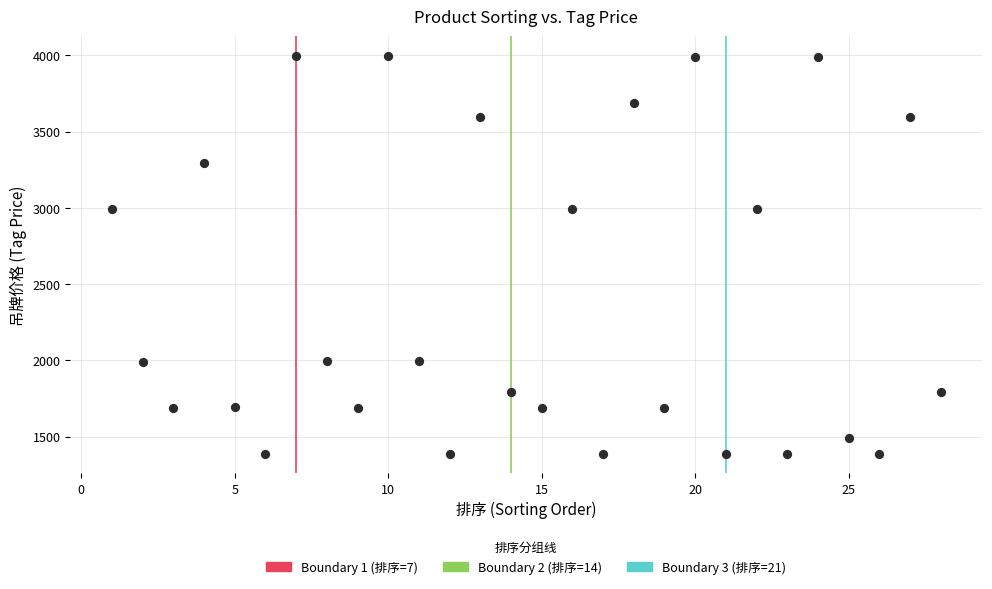

What is the range of Y values (max minus min)?

2605